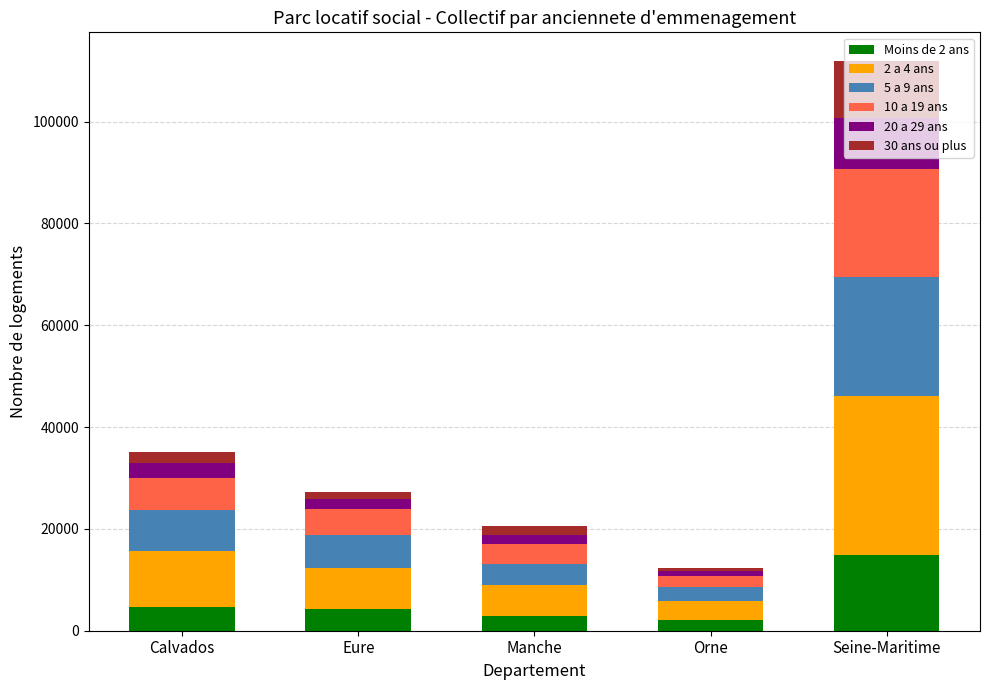

At which category is the sum across all series the highest?

Seine-Maritime